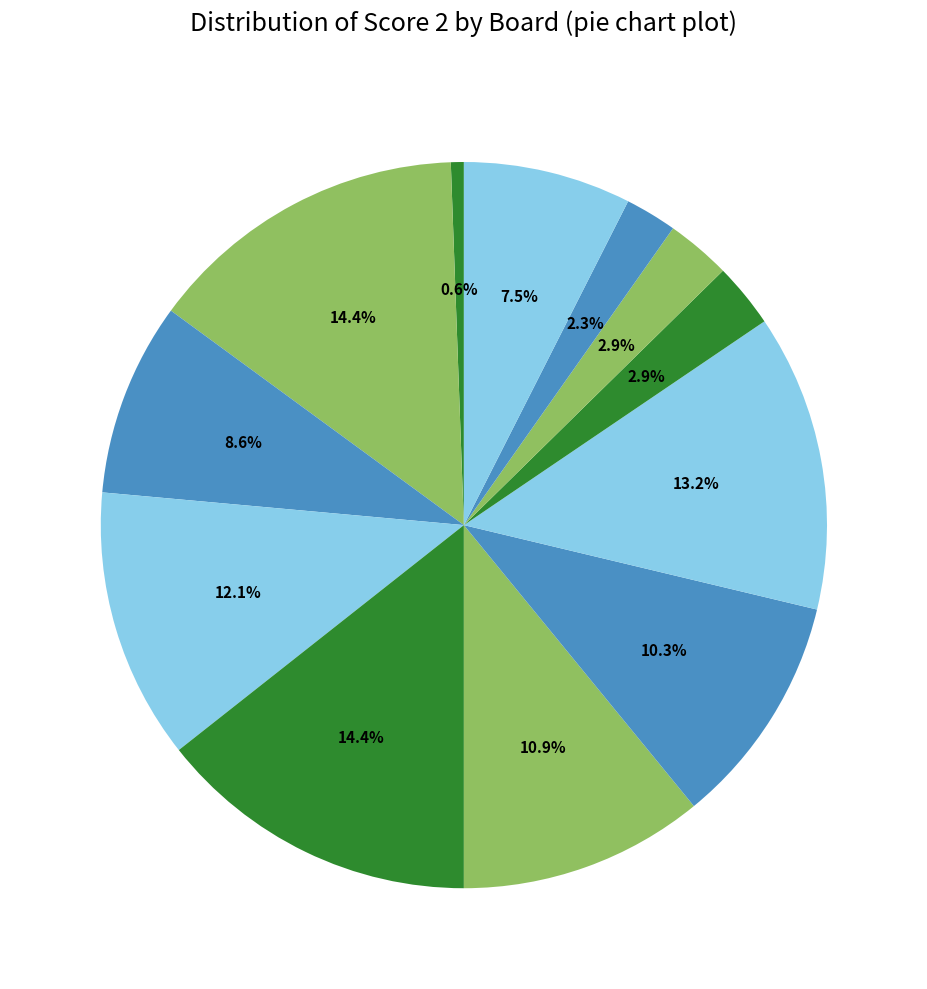

How many segments does this pie chart have?

12